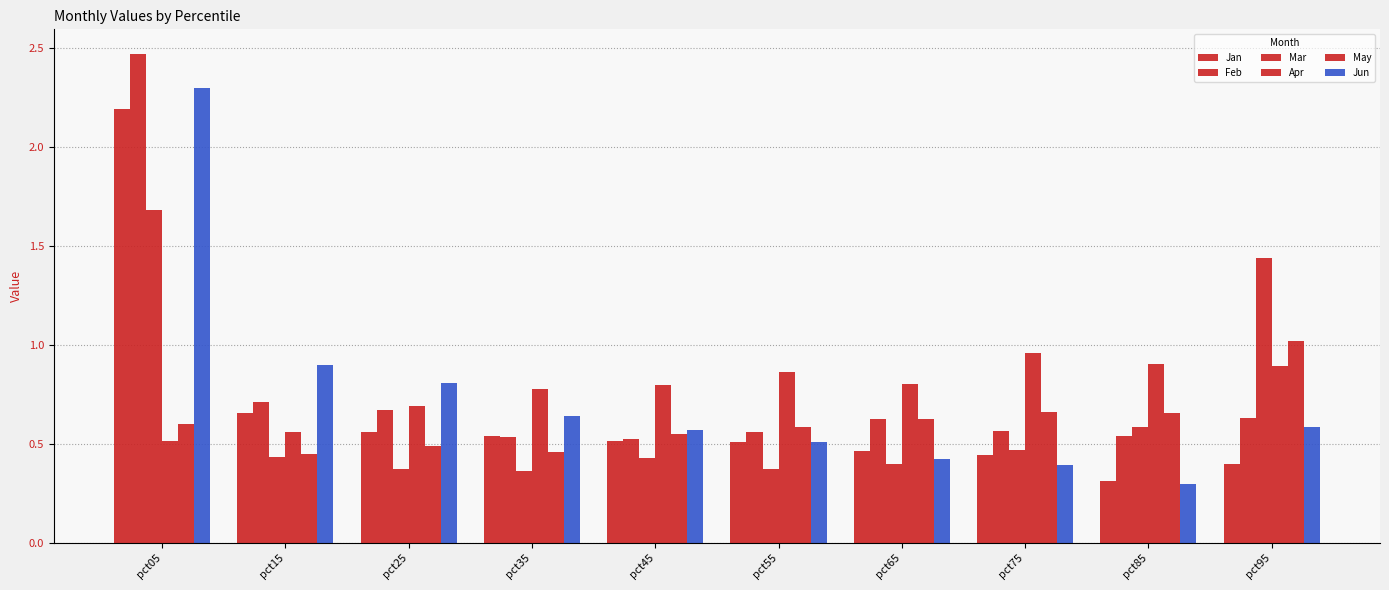

Where is Feb nearest to the value 1?

pct15